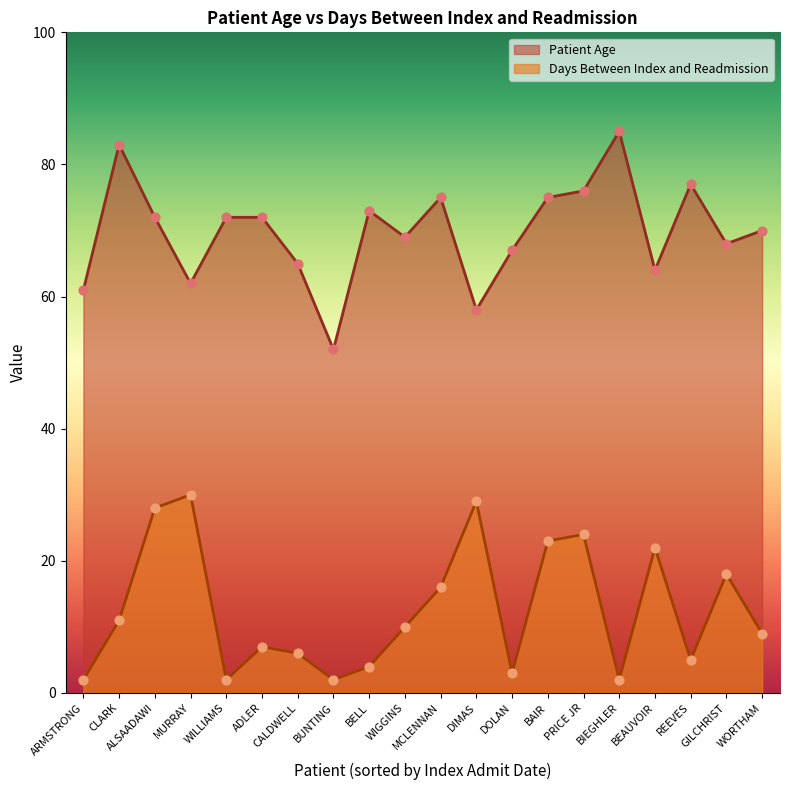

What is the total value across all series at DIMAS?

87